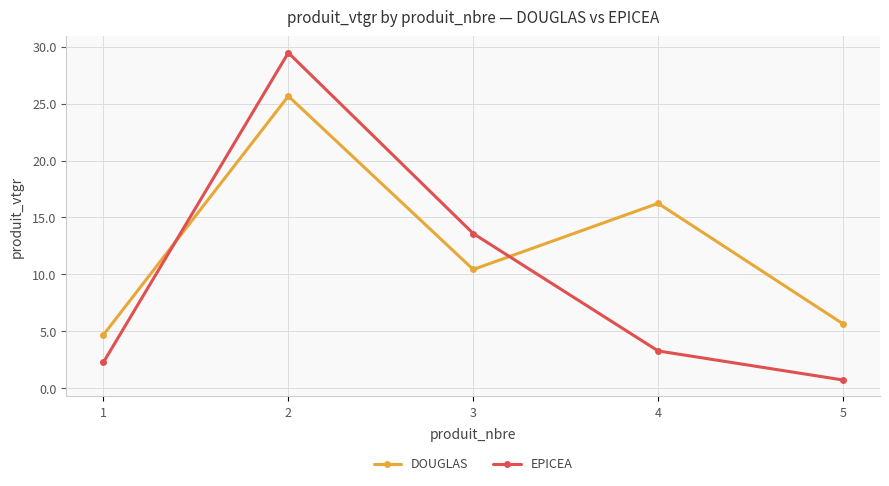

How many interior local peaks does the EPICEA series have?

1